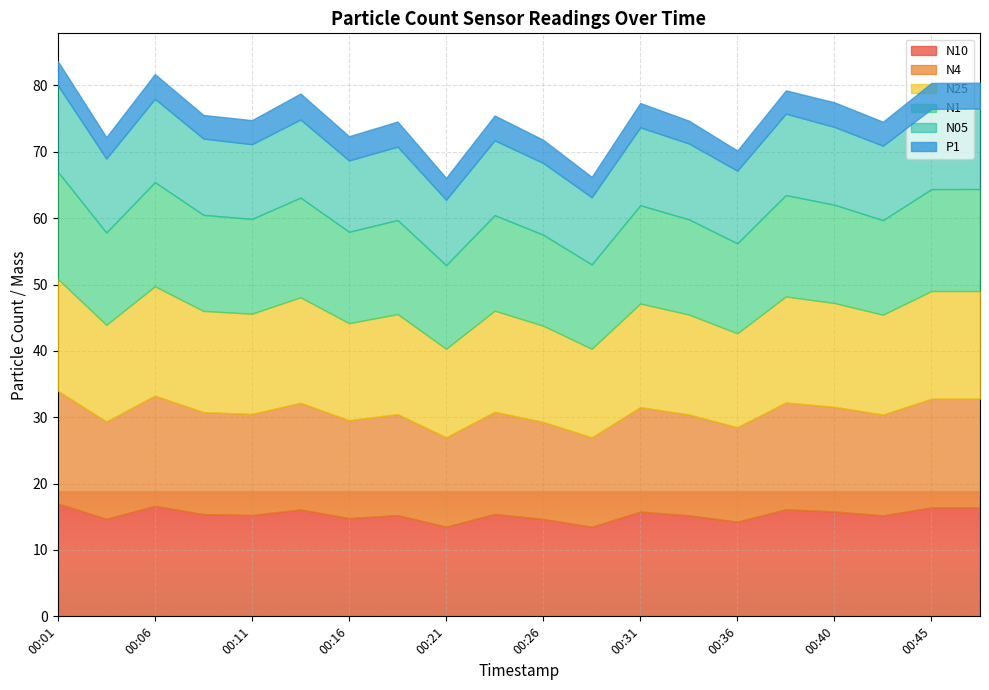

Count the number of data series in this chart.

6